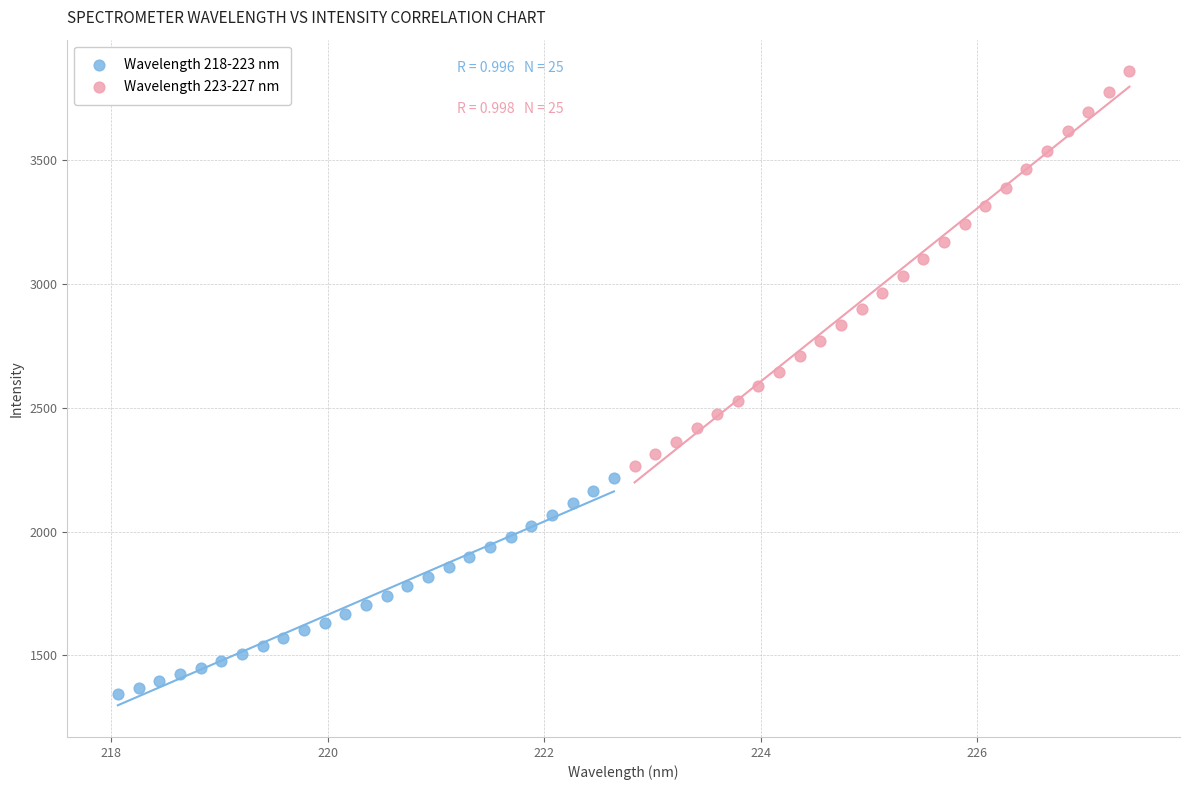

Which series has the largest Y range (max minus min)?

Wavelength 223-227 nm